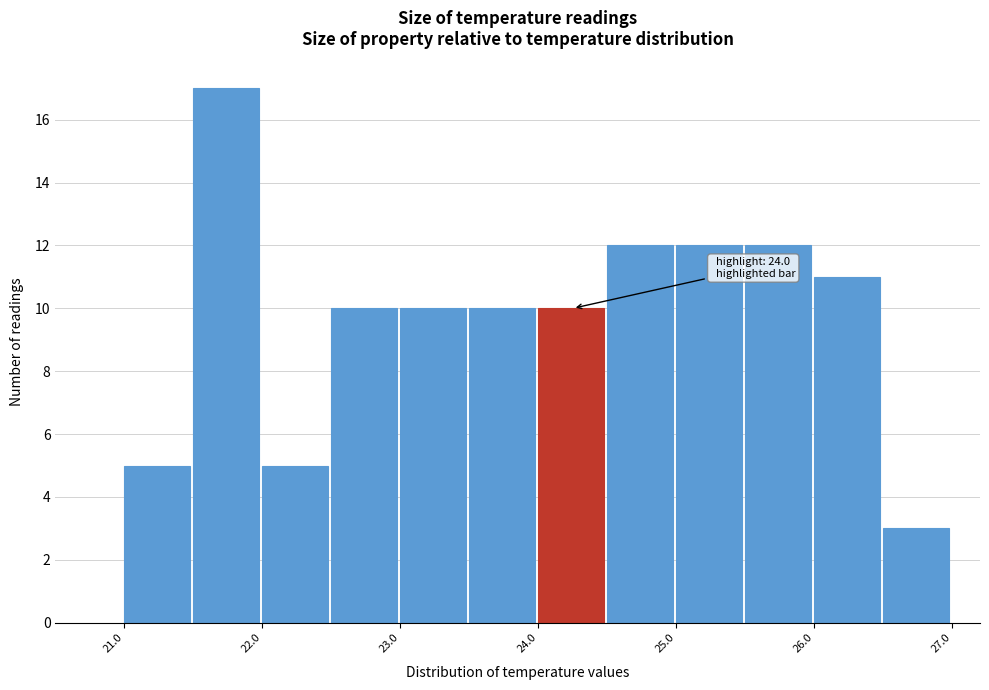

Which range on the x-axis has the tallest bar?

21.5 to 22.0